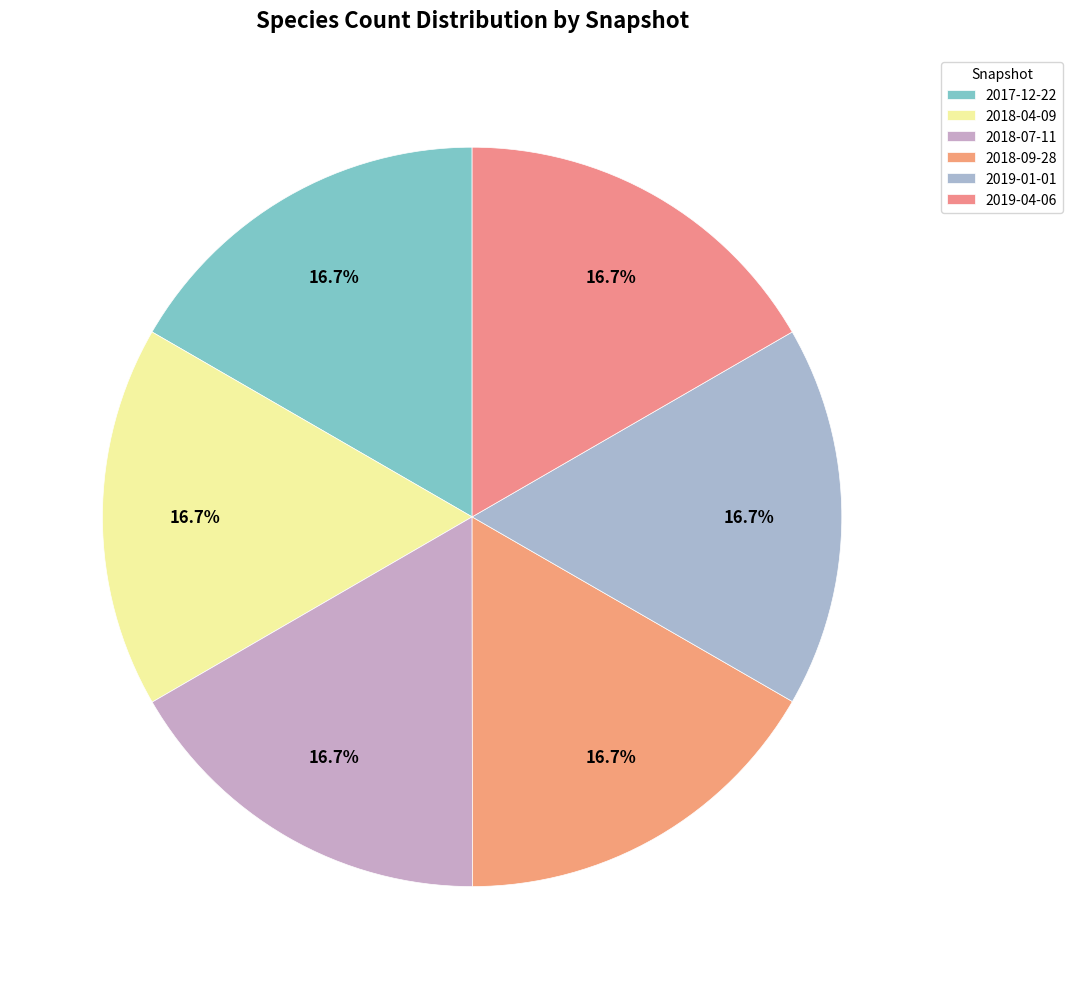

Combined, do 2018-09-28 and 2018-04-09 account for over 50%?

No